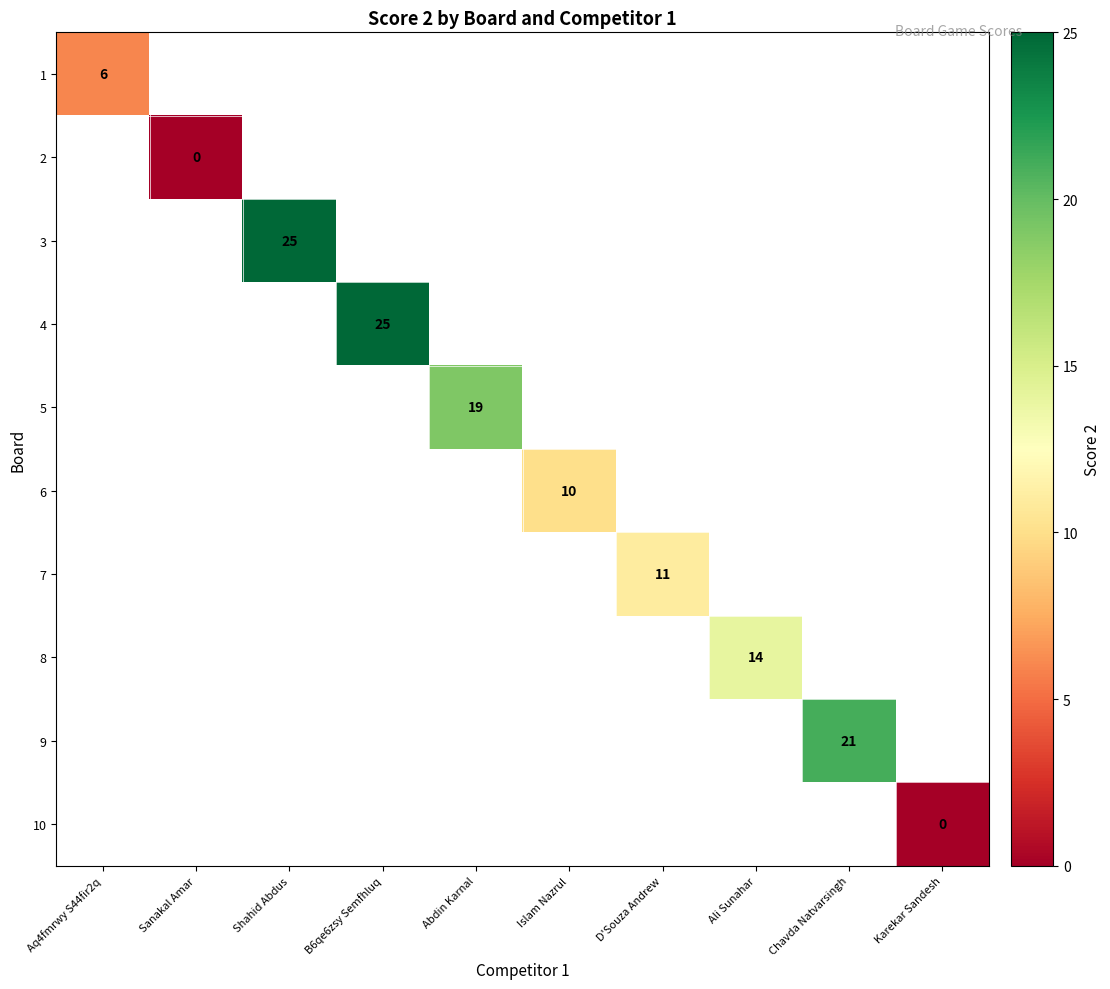

The value of 7 at D'Souza Andrew is 16. True or false?

False